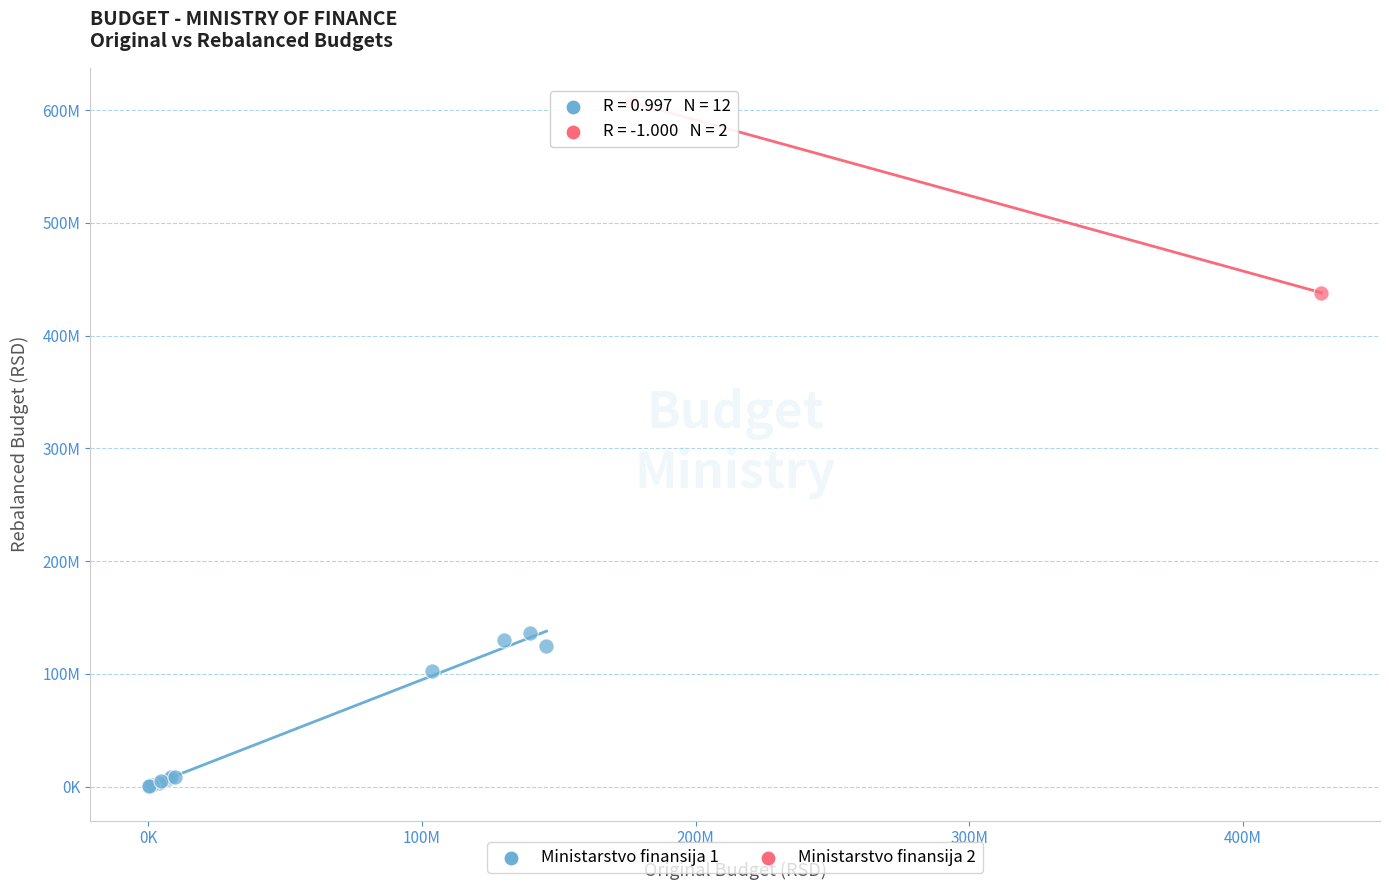

Which series has the largest Y range (max minus min)?

Ministarstvo finansija 2